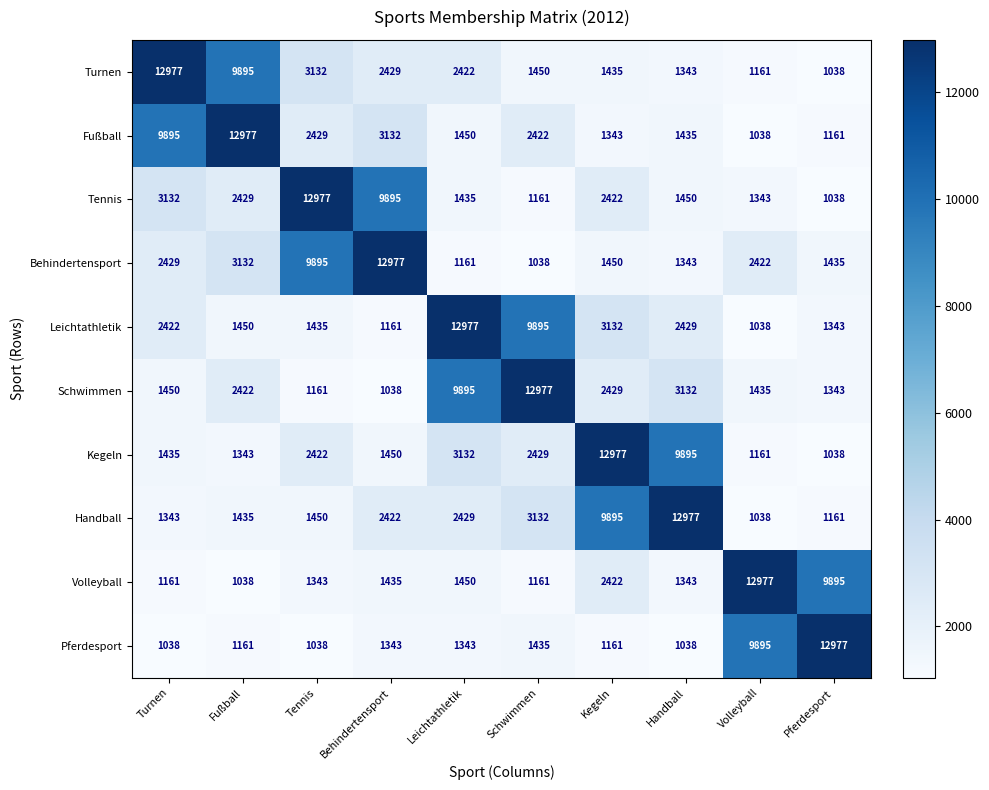

What is the difference between the highest and lowest values at Schwimmen?

11939